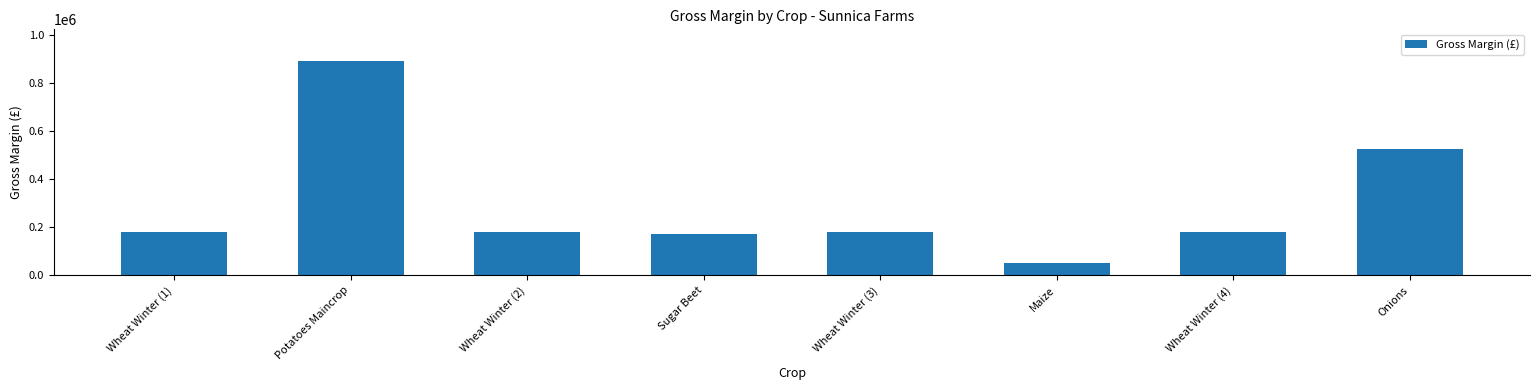

Are the bars grouped side by side (vs. stacked)?

No